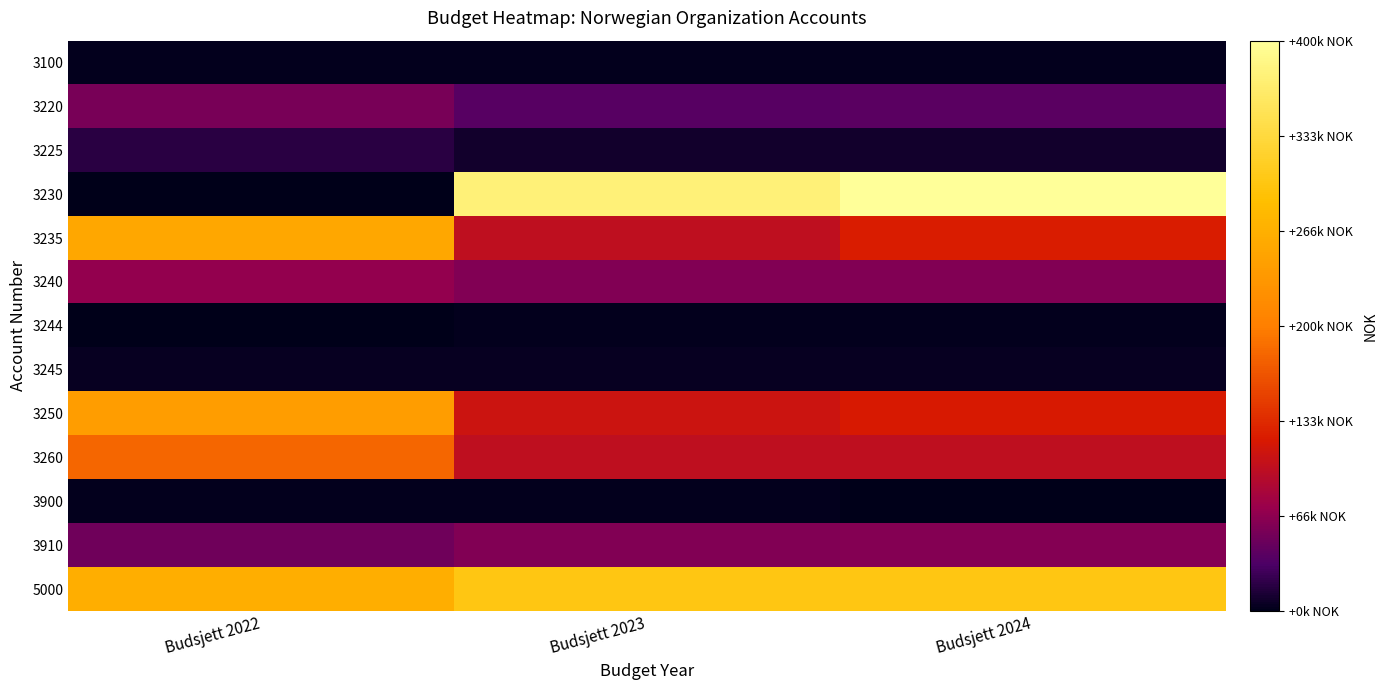

Reading right to left, extract all data points from this chart.

3100: Budsjett 2024=3000	Budsjett 2023=3000	Budsjett 2022=3000
3220: Budsjett 2024=40000	Budsjett 2023=38000	Budsjett 2022=55000
3225: Budsjett 2024=9000	Budsjett 2023=9000	Budsjett 2022=18000
3230: Budsjett 2024=400000	Budsjett 2023=375000	Budsjett 2022=0
3235: Budsjett 2024=123000	Budsjett 2023=100000	Budsjett 2022=255000
3240: Budsjett 2024=60000	Budsjett 2023=60000	Budsjett 2022=69000
3244: Budsjett 2024=2000	Budsjett 2023=2000	Budsjett 2022=0
3245: Budsjett 2024=4000	Budsjett 2023=4000	Budsjett 2022=4000
3250: Budsjett 2024=120000	Budsjett 2023=110000	Budsjett 2022=241000
3260: Budsjett 2024=100000	Budsjett 2023=100000	Budsjett 2022=180000
3900: Budsjett 2024=1000	Budsjett 2023=2000	Budsjett 2022=2000
3910: Budsjett 2024=62000	Budsjett 2023=60000	Budsjett 2022=51000
5000: Budsjett 2024=300000	Budsjett 2023=300000	Budsjett 2022=265000